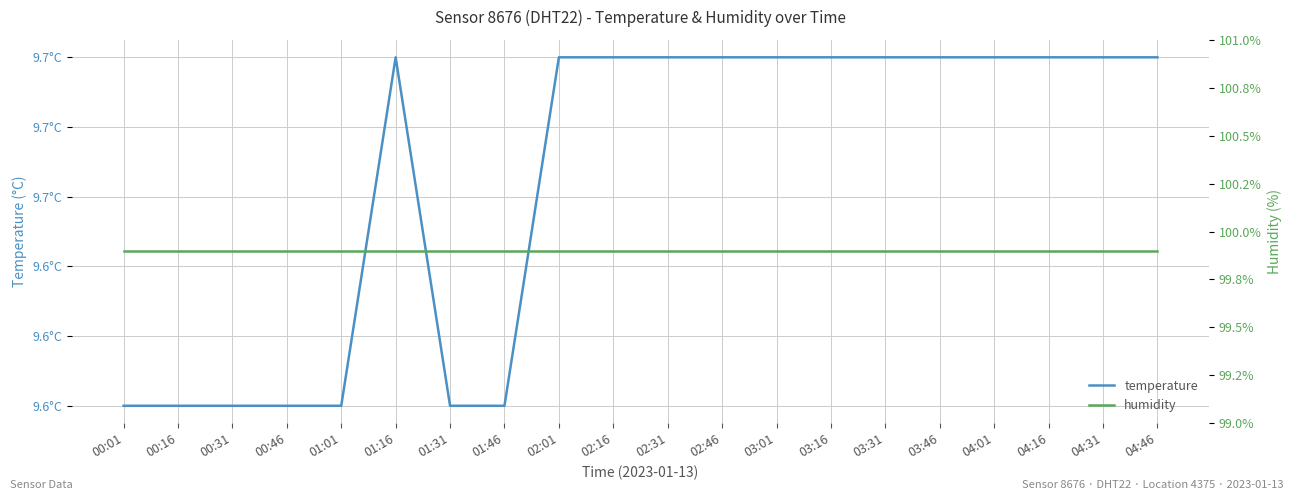

True or false: humidity and temperature cross at least once.

False